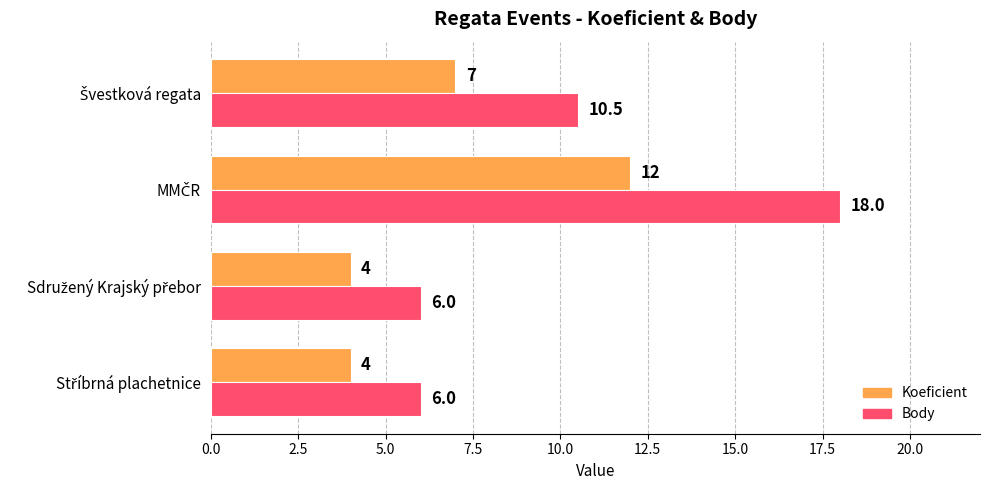

Which series has the largest total across all categories?

Body